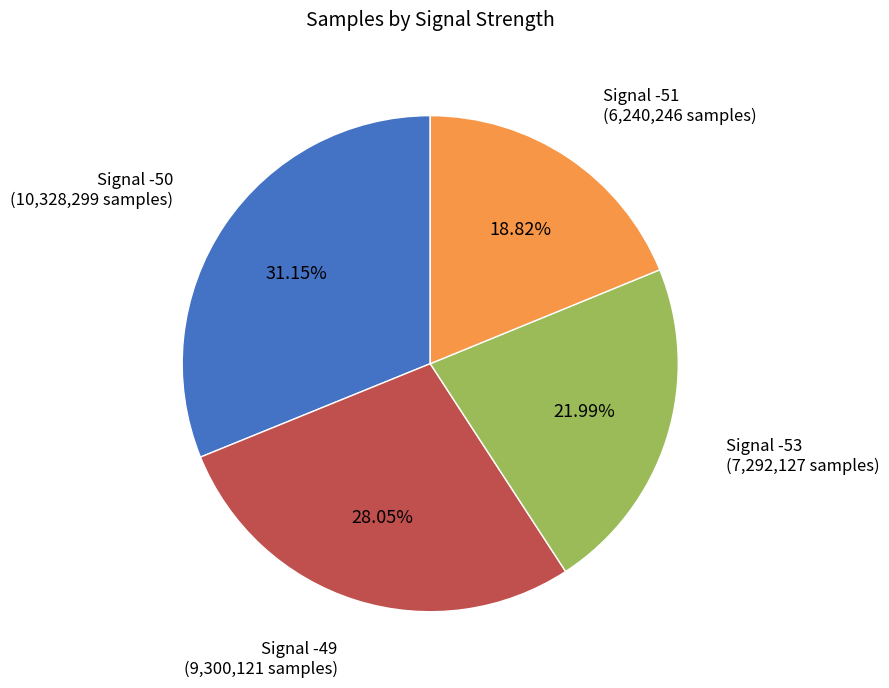

Is there a majority slice in this chart?

No